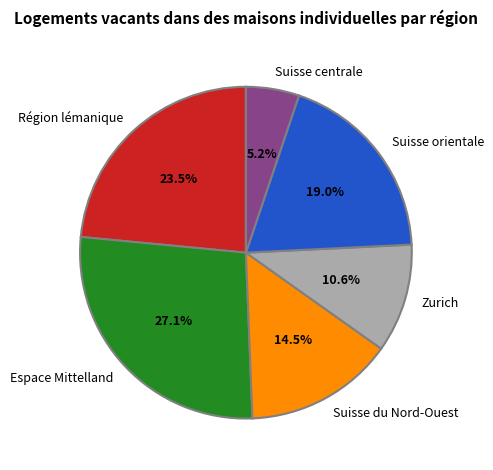

Rank the categories by value from lowest to highest.

Suisse centrale, Zurich, Suisse du Nord-Ouest, Suisse orientale, Région lémanique, Espace Mittelland